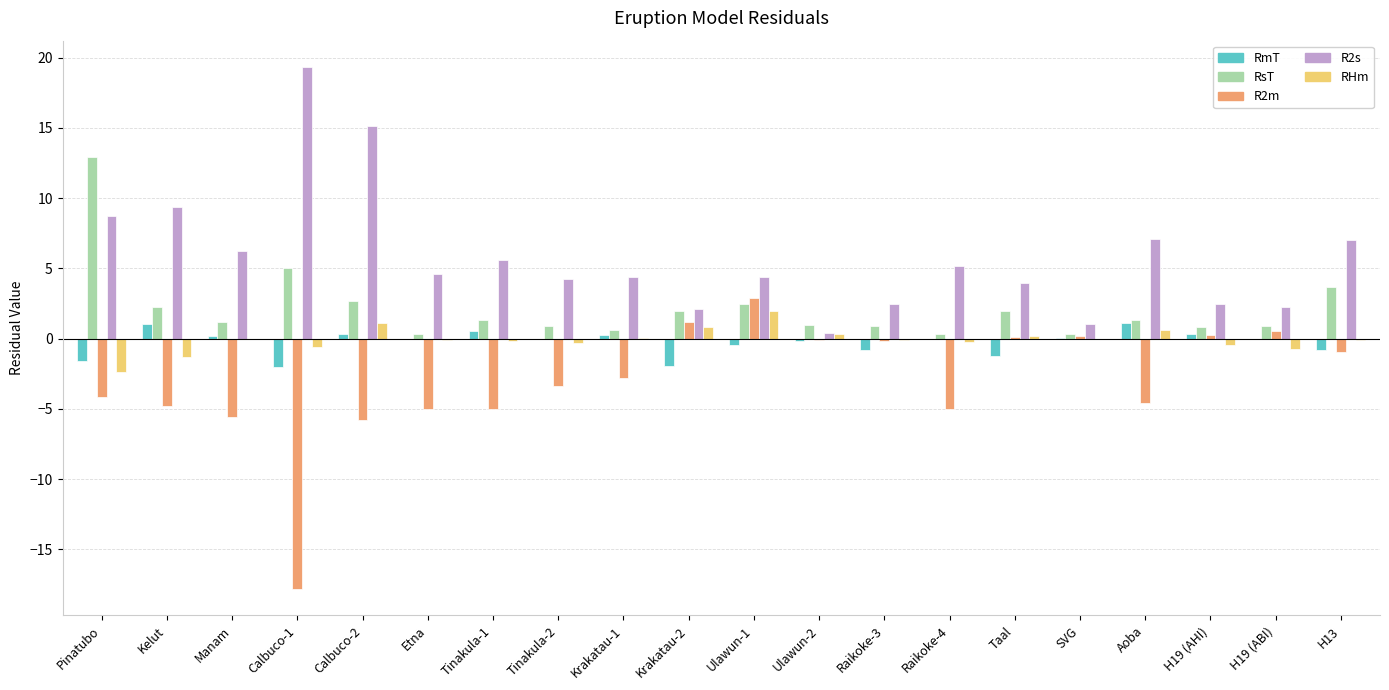

Which series has the largest total across all categories?

R2s